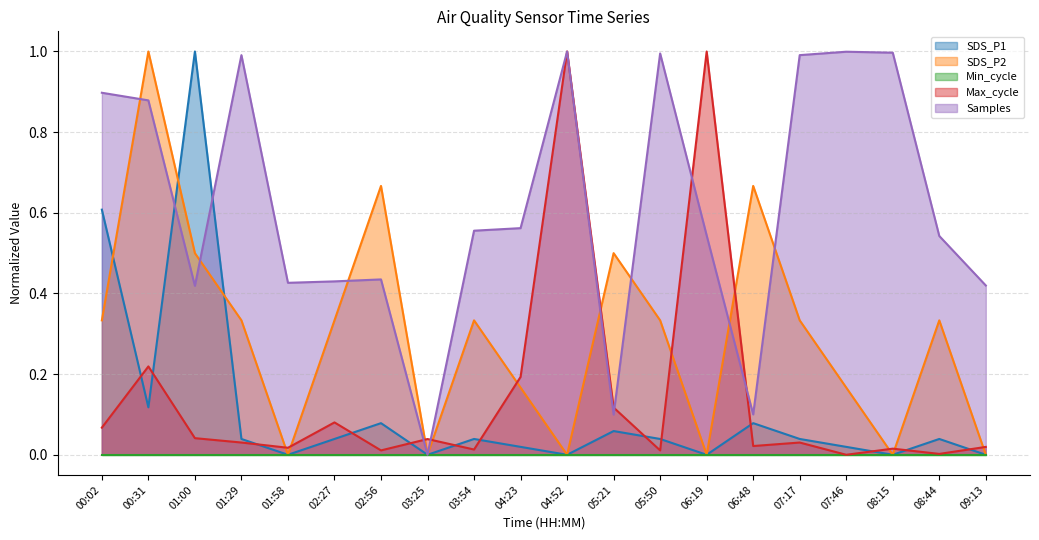

How many SDS_P2 values are between 0 and 1?

20